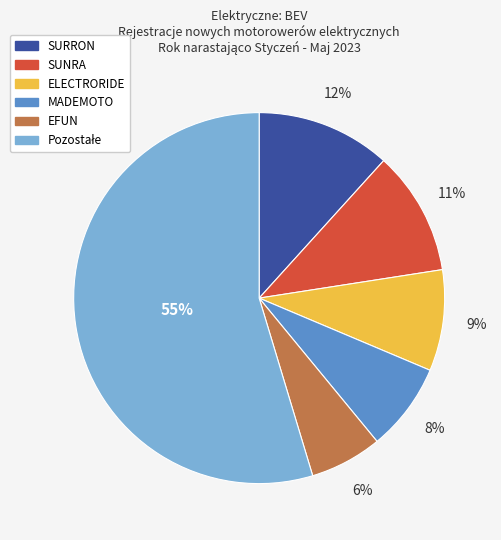

To the nearest percent, what percentage of the pie is SURRON?

12%